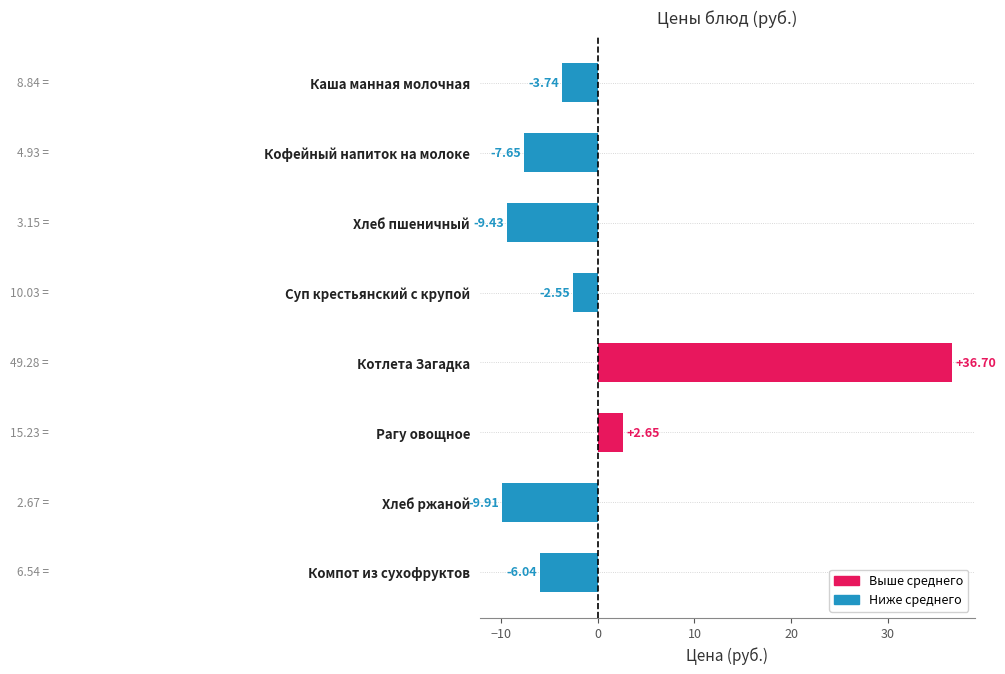

What is the difference between the maximum and minimum values?

46.6